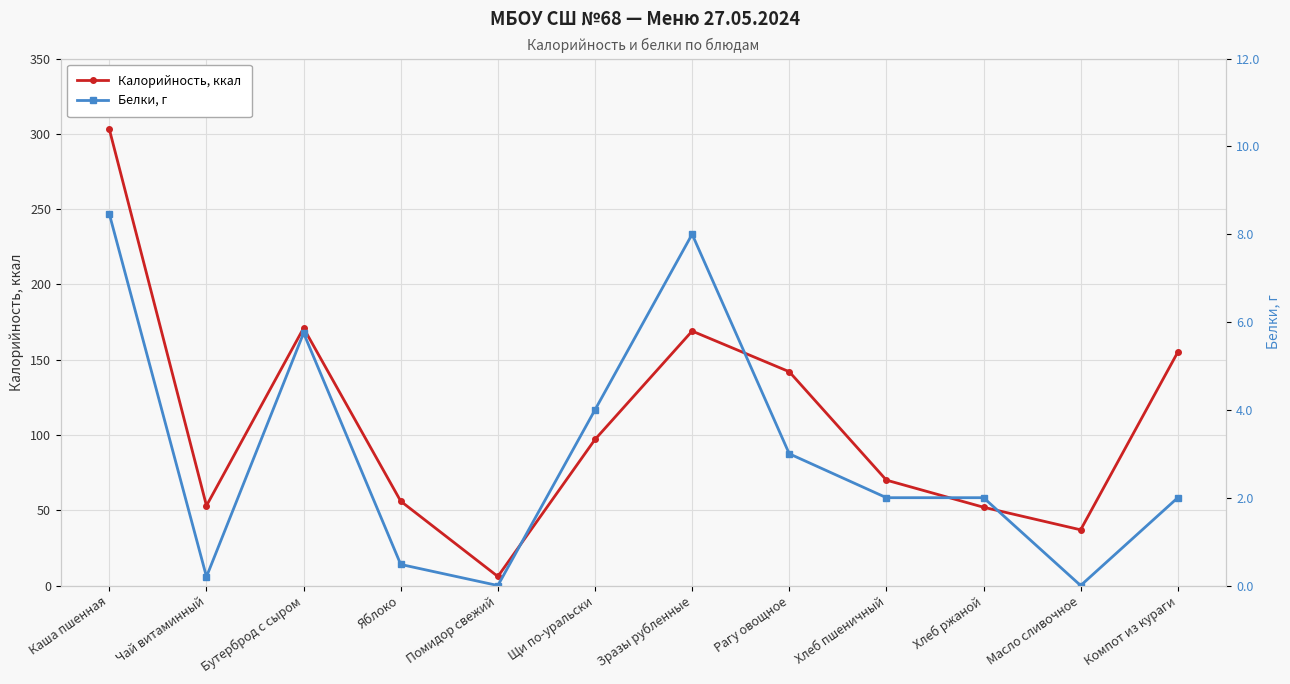

How many data points in Калорийность, ккал are less than 97?

6